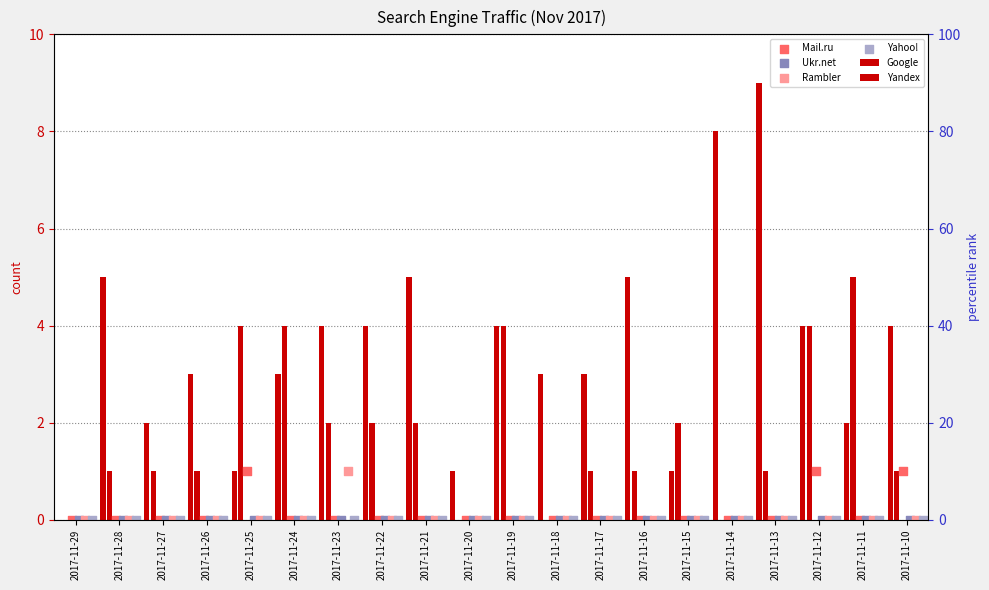

Which series reaches the maximum Y coordinate?

Google